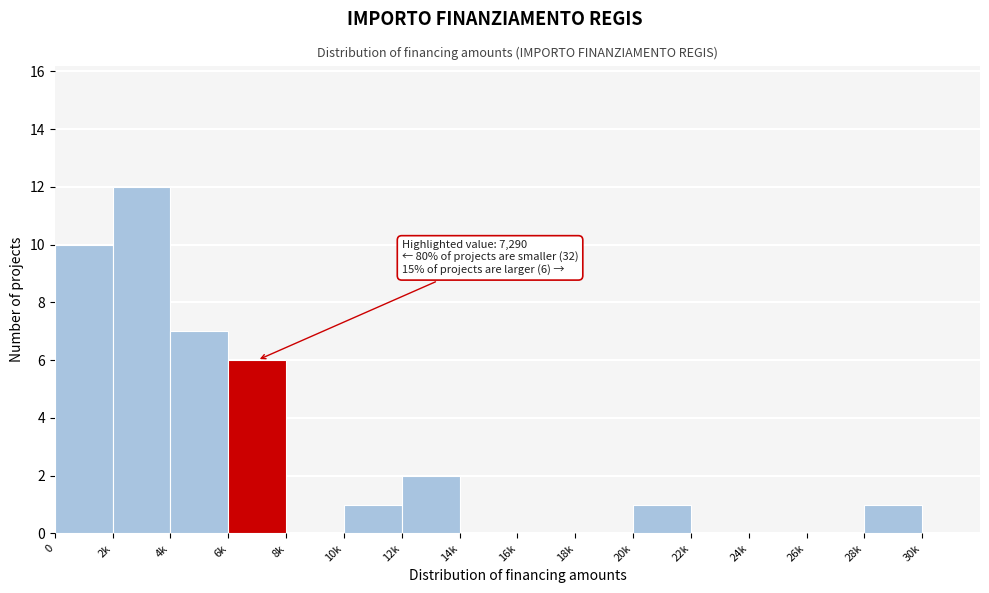

Reading left to right, transcribe all the data shown in this chart.

0=10	2k=12	4k=7	6k=6	8k=0	10k=1	12k=2	14k=0	16k=0	18k=0	20k=1	22k=0	24k=0	26k=0	28k=1	30k=0